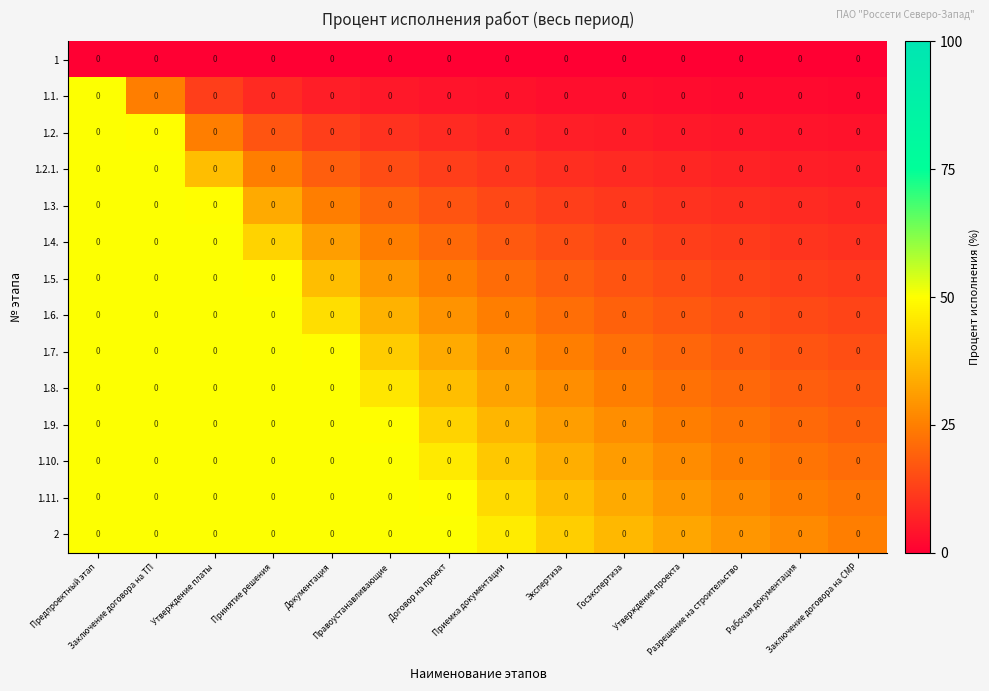

What is the difference between the highest and lowest values at Разрешение на строительство?

0.6